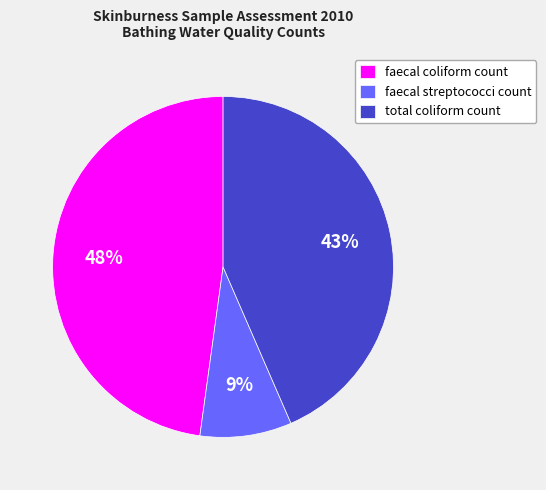

To the nearest percent, what portion does faecal streptococci count represent?

9%